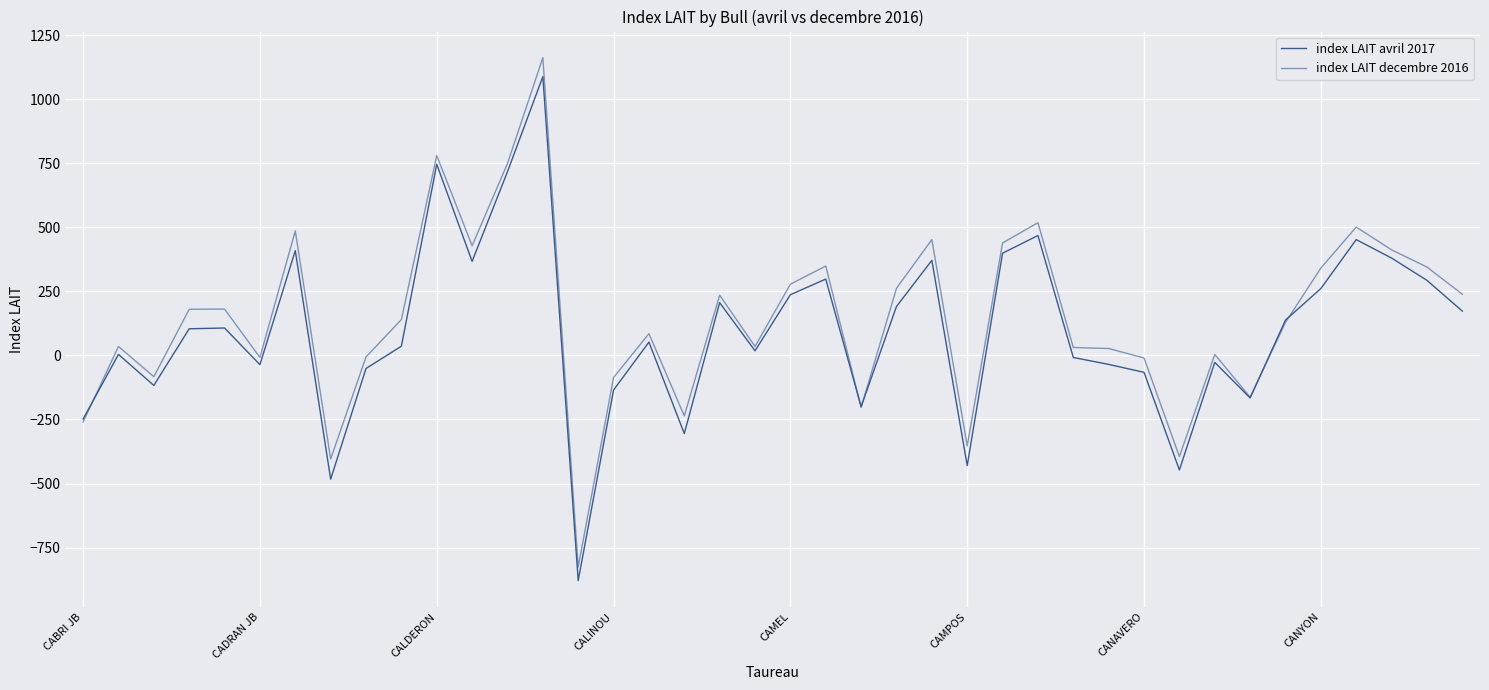

What is the minimum value for index LAIT decembre 2016?

-826